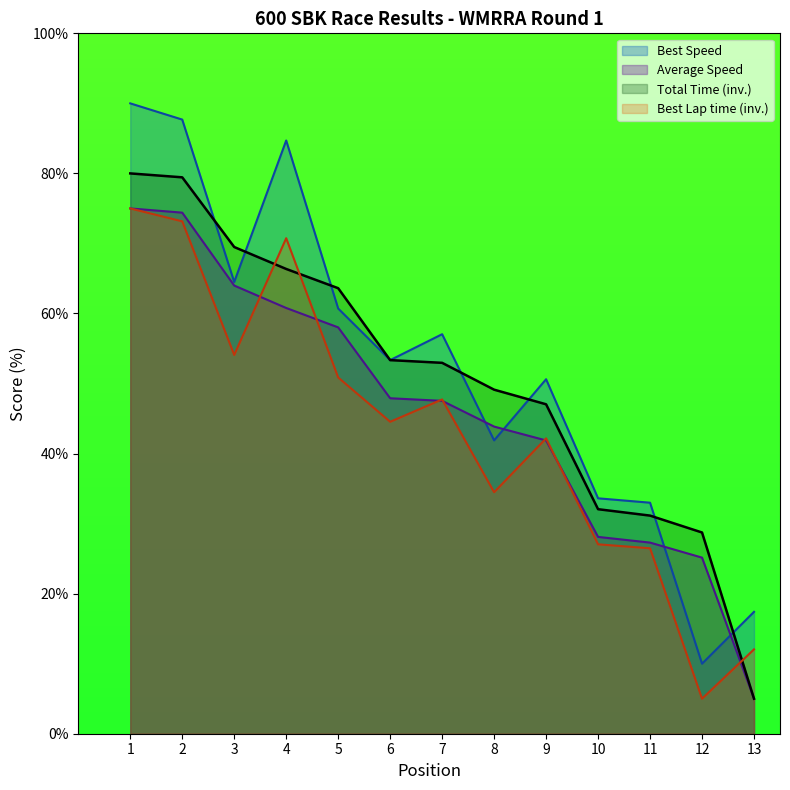

After their last crossing, which series has the higher values: Best Lap time or Total Time?

Best Lap time